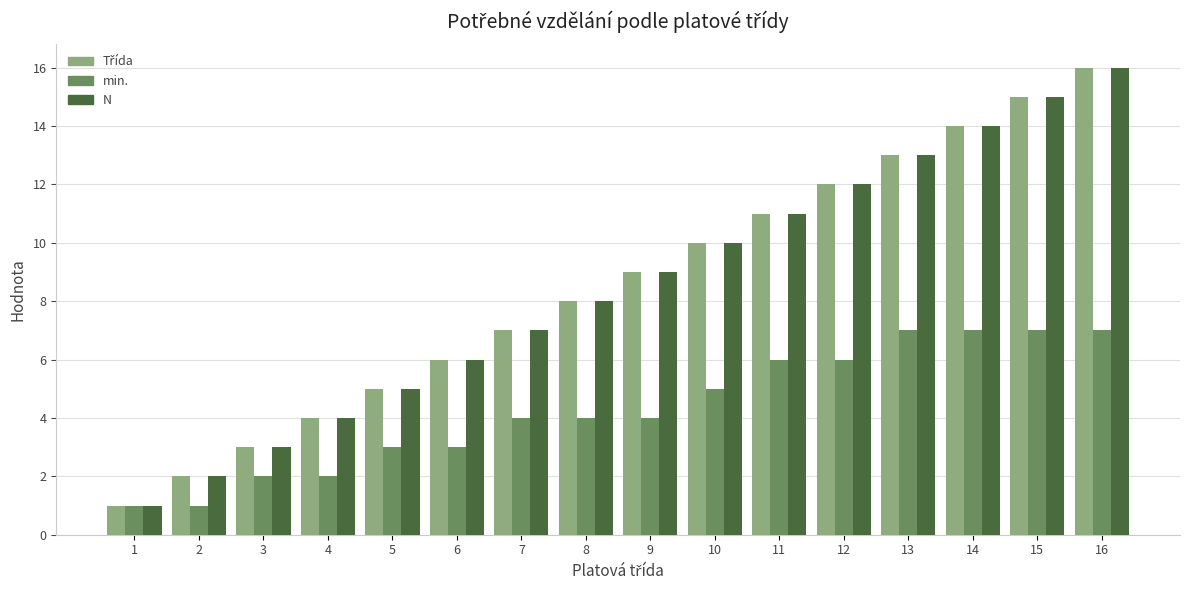

List the labels in order of N value, largest first.

16, 15, 14, 13, 12, 11, 10, 9, 8, 7, 6, 5, 4, 3, 2, 1